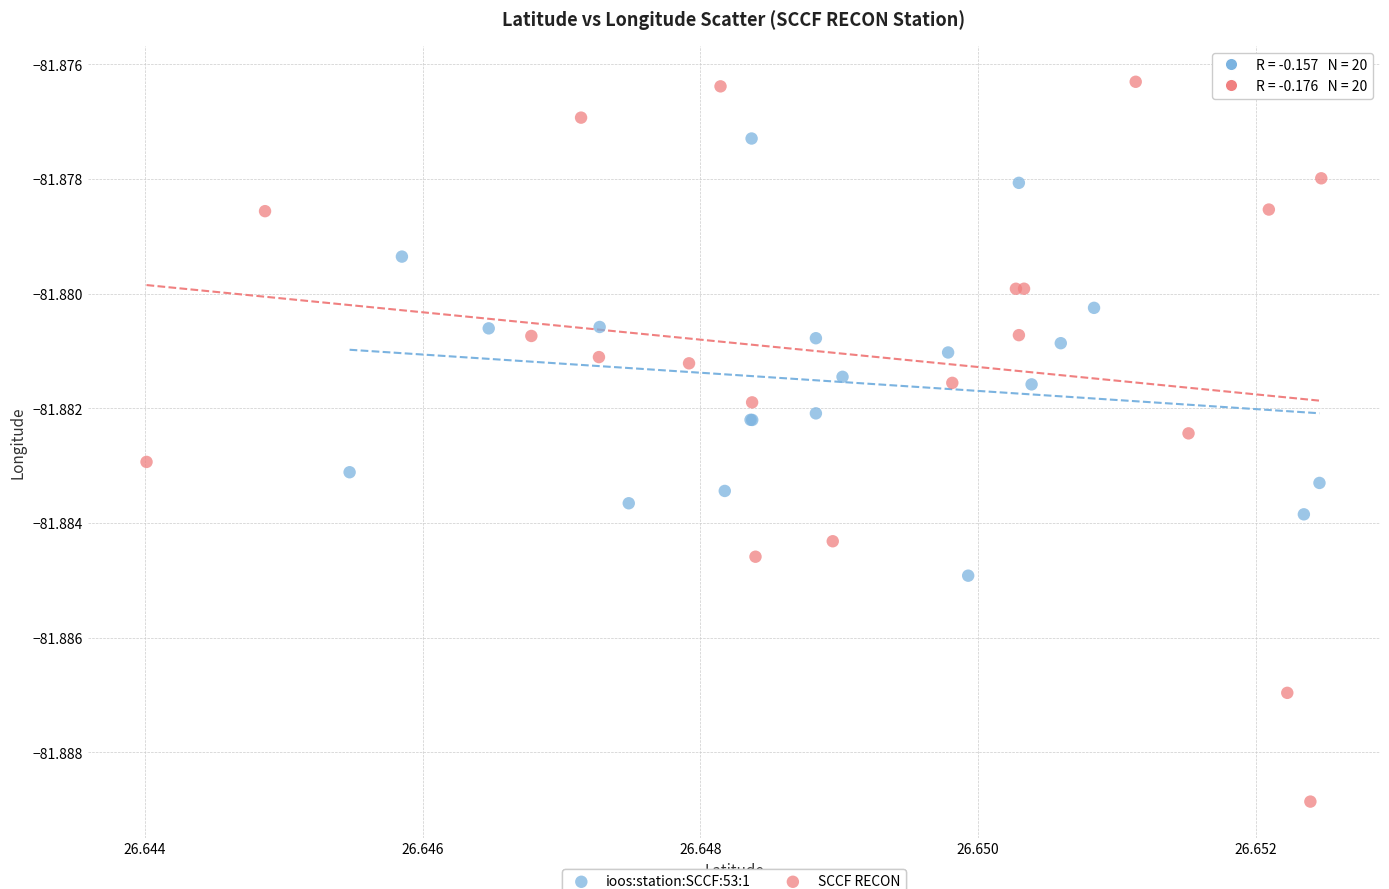

What are all the series names shown in the legend?

ioos:station:SCCF:53:1, SCCF RECON